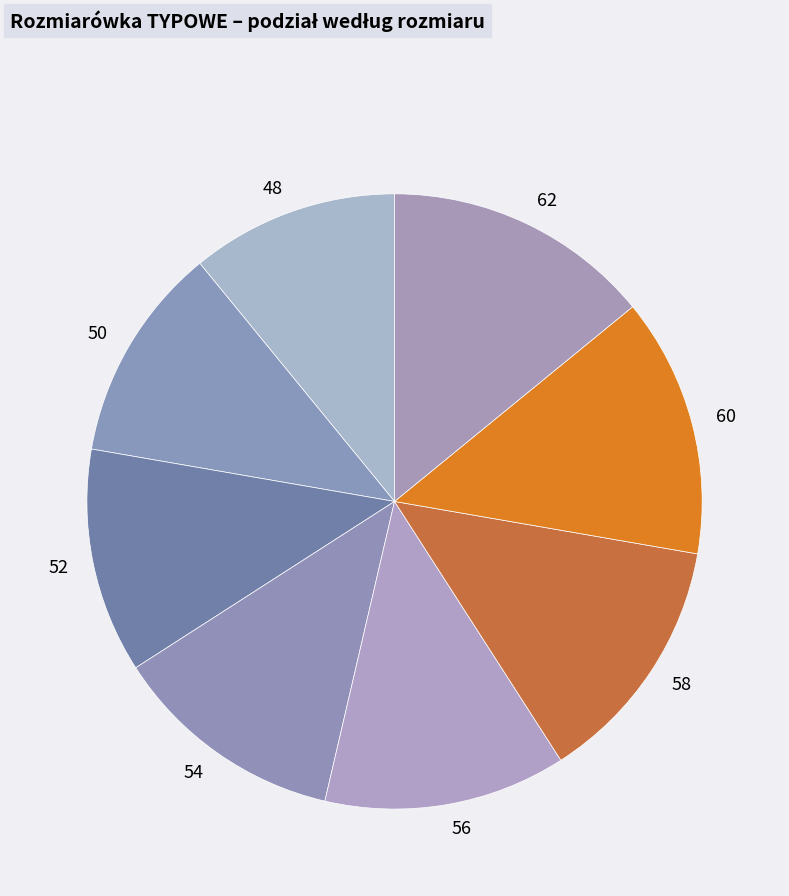

Does 50 account for over 50% of the chart?

No